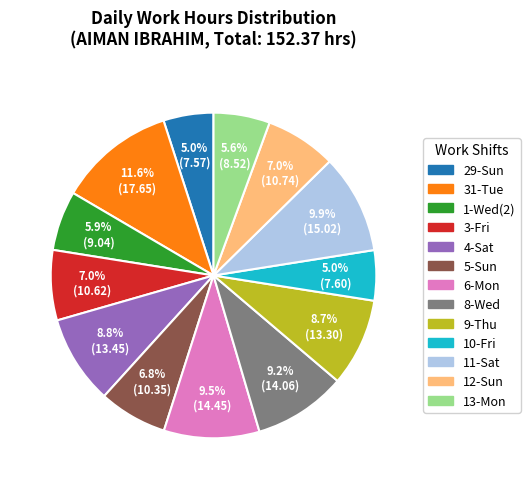

Which category has the biggest portion of the pie?

31-Tue